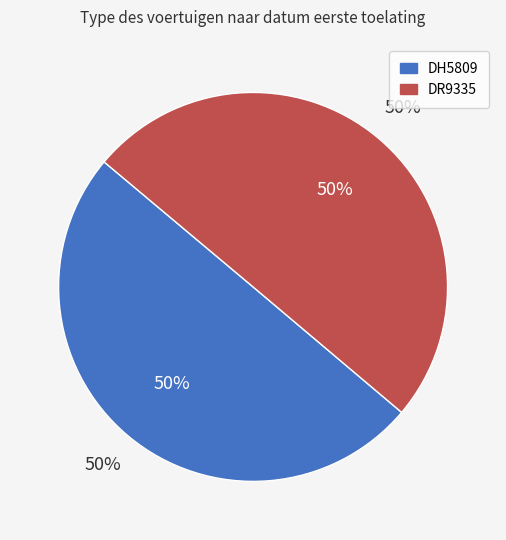

To the nearest percent, what is the average slice percentage?

50%